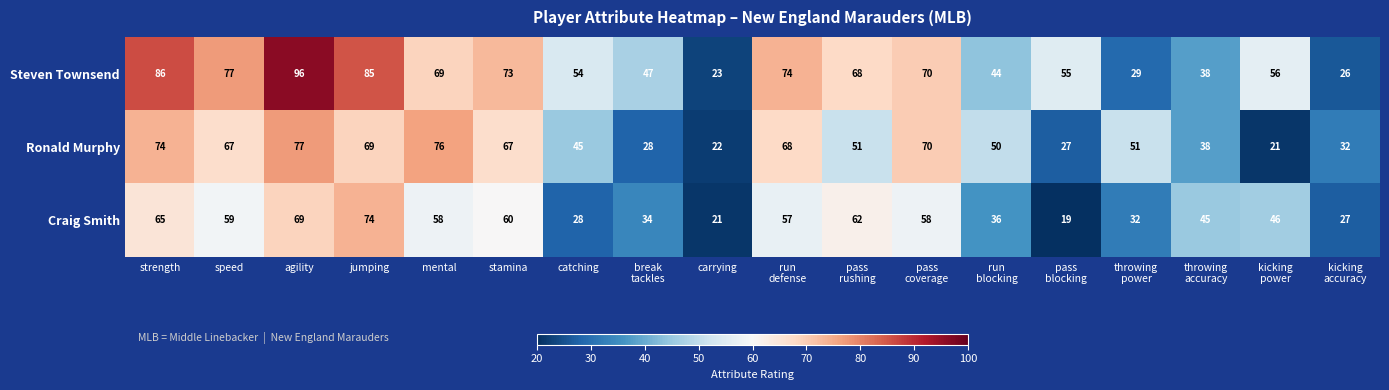

Rank the series by their average value, from lowest to highest.

Craig Smith, Ronald Murphy, Steven Townsend